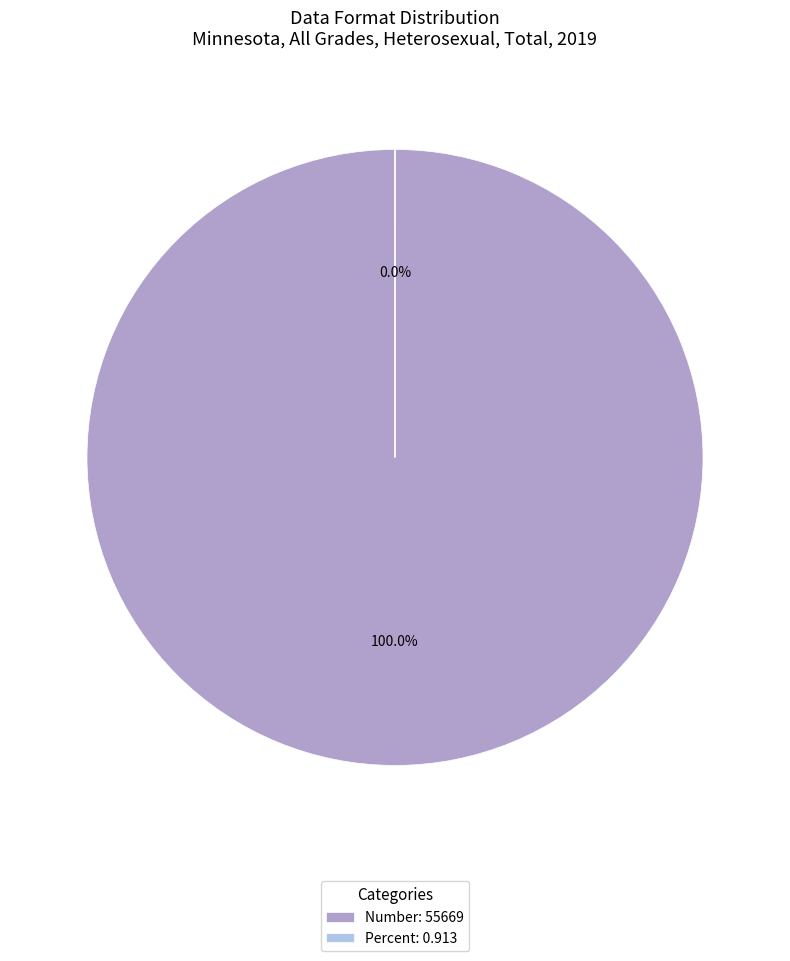

Count the number of slices in the pie.

2